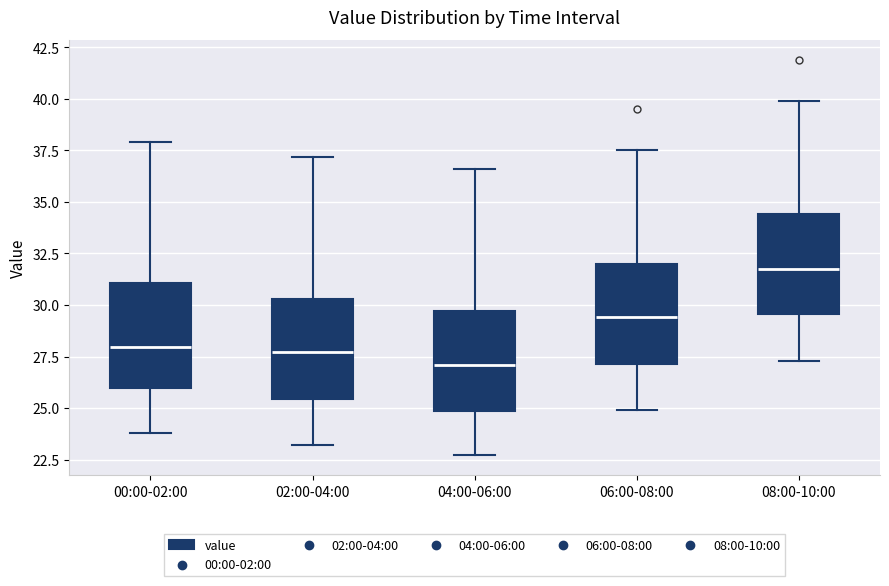

Which box's median line is the lowest?

04:00-06:00